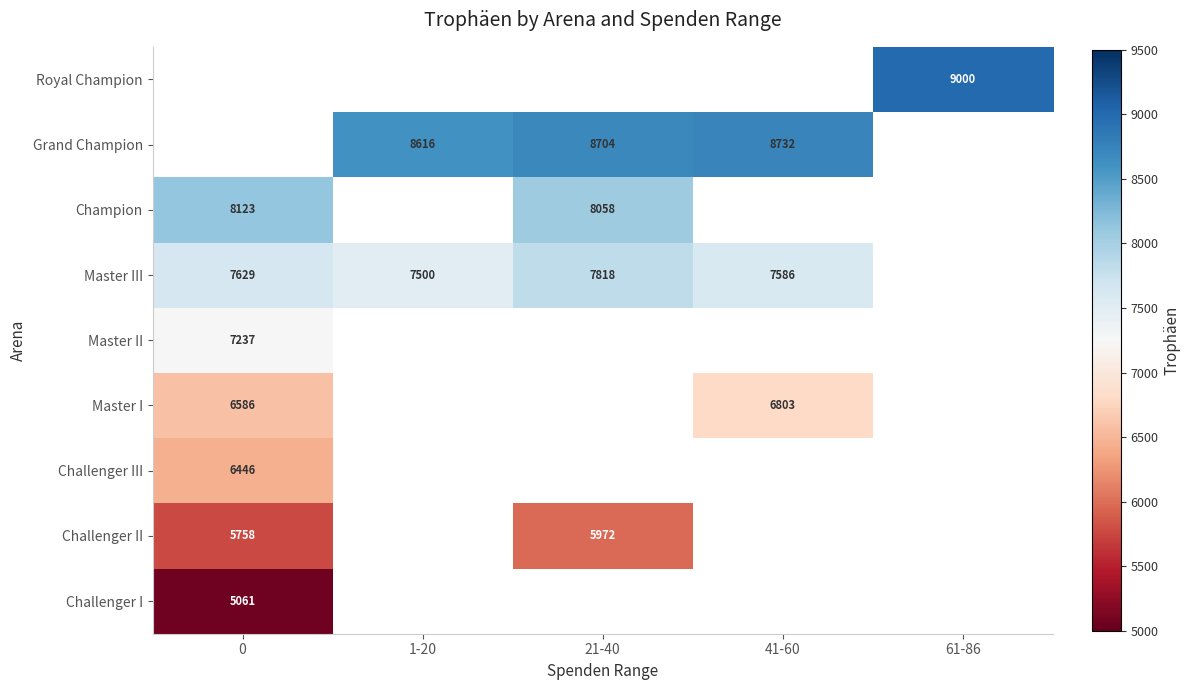

True or false: Grand Champion has a value of 5834 at 41-60.

False